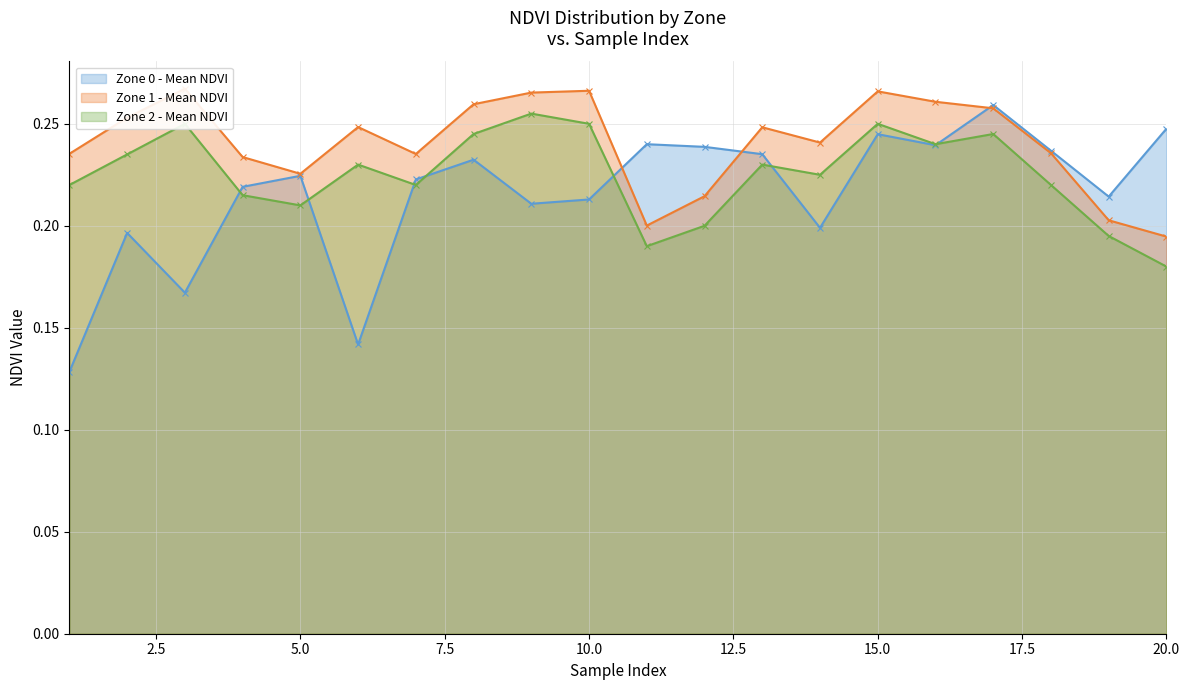

At which category does the chart reach its minimum across all series?

1